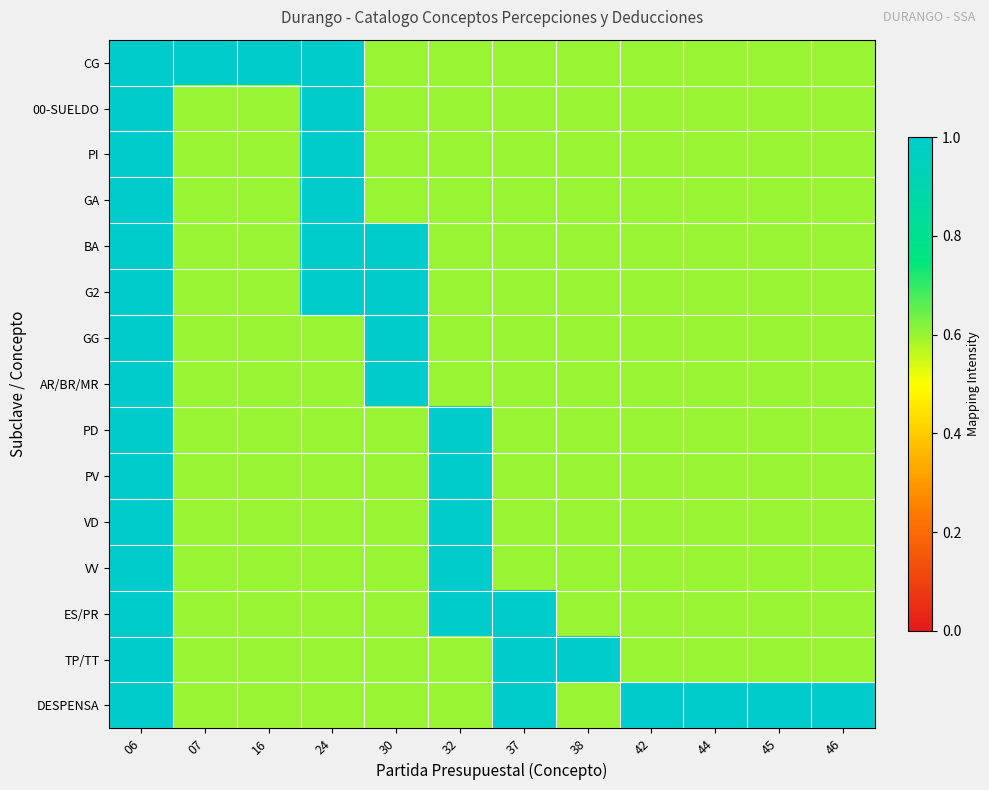

Count the number of data series in this chart.

15